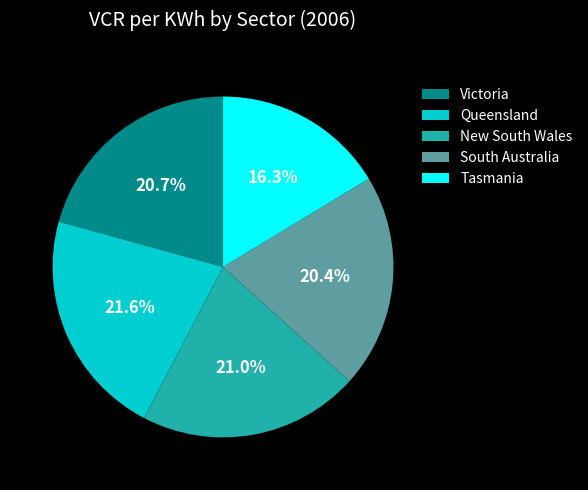

Does Tasmania represent more than half of the total?

No